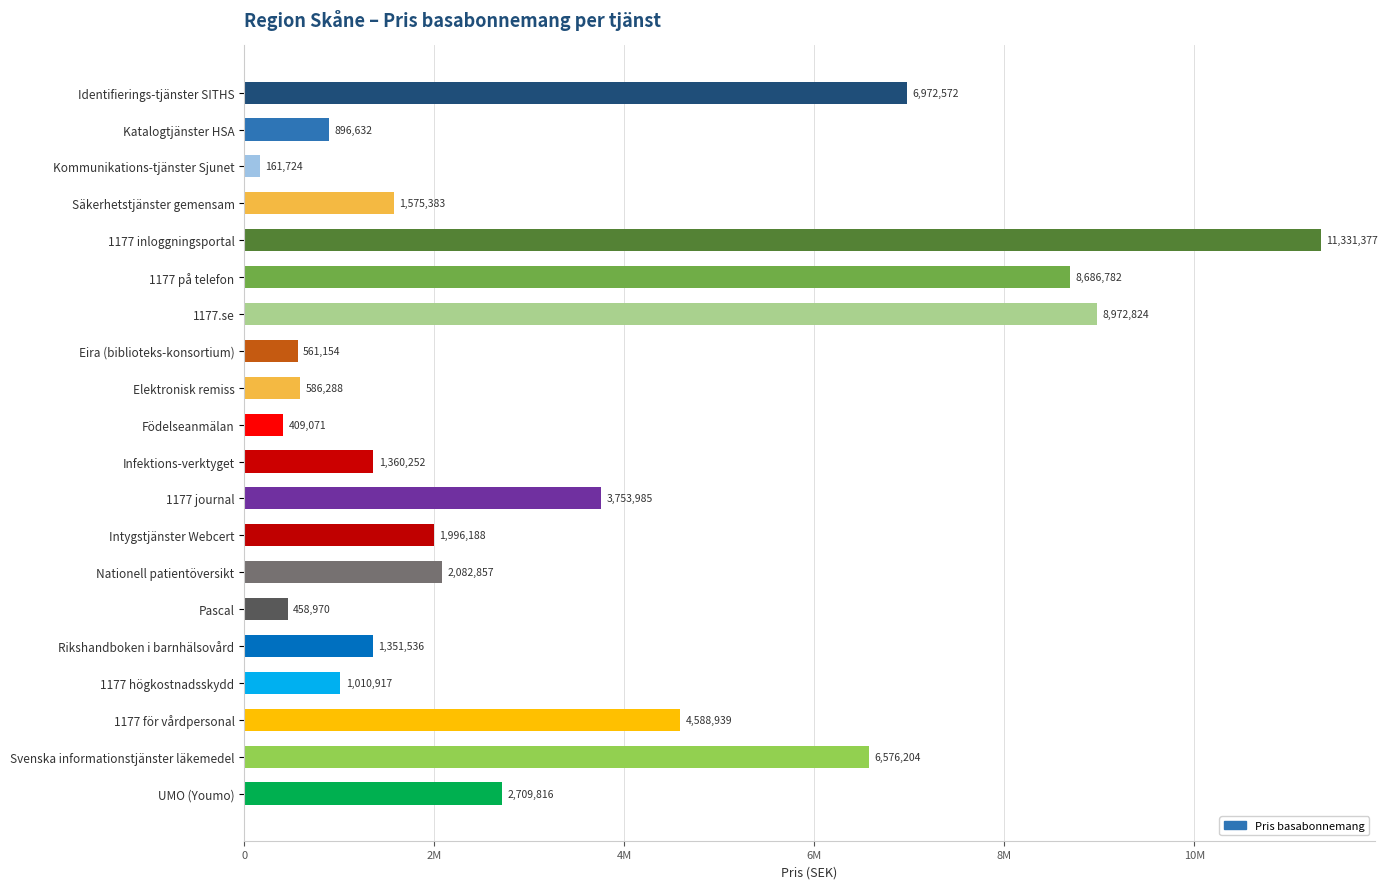

Count the number of data series in this chart.

1